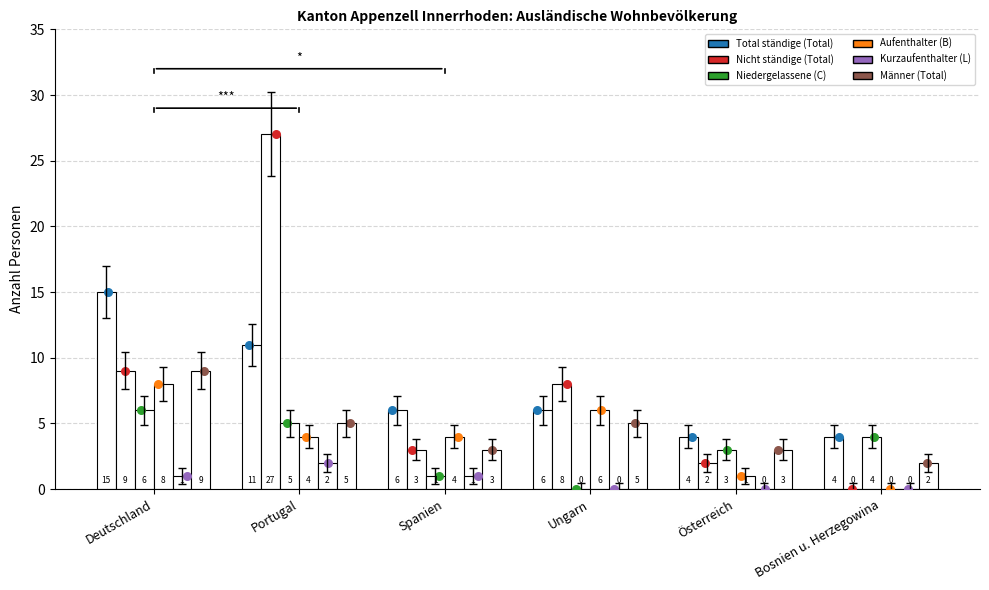

What is the total value across all series at Bosnien u. Herzegowina?

10